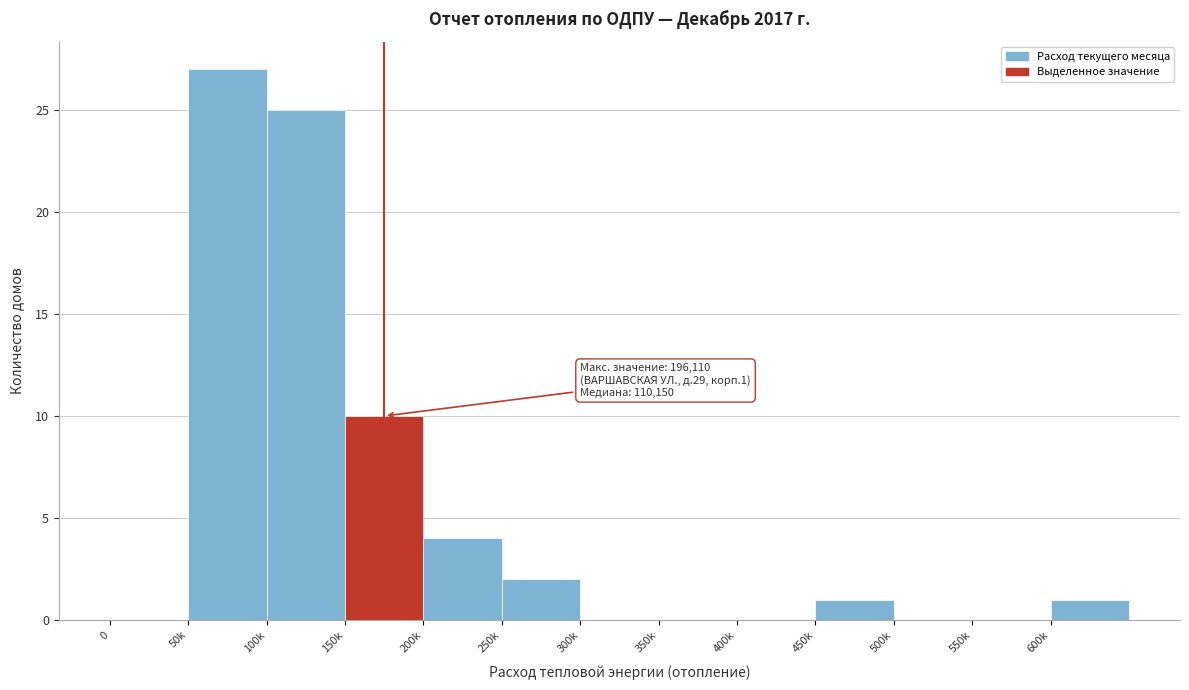

Reading left to right, list all the values displayed in this chart.

0=0	50k=27	100k=25	150k=10	200k=4	250k=2	300k=0	350k=0	400k=0	450k=1	500k=0	550k=0	600k=1